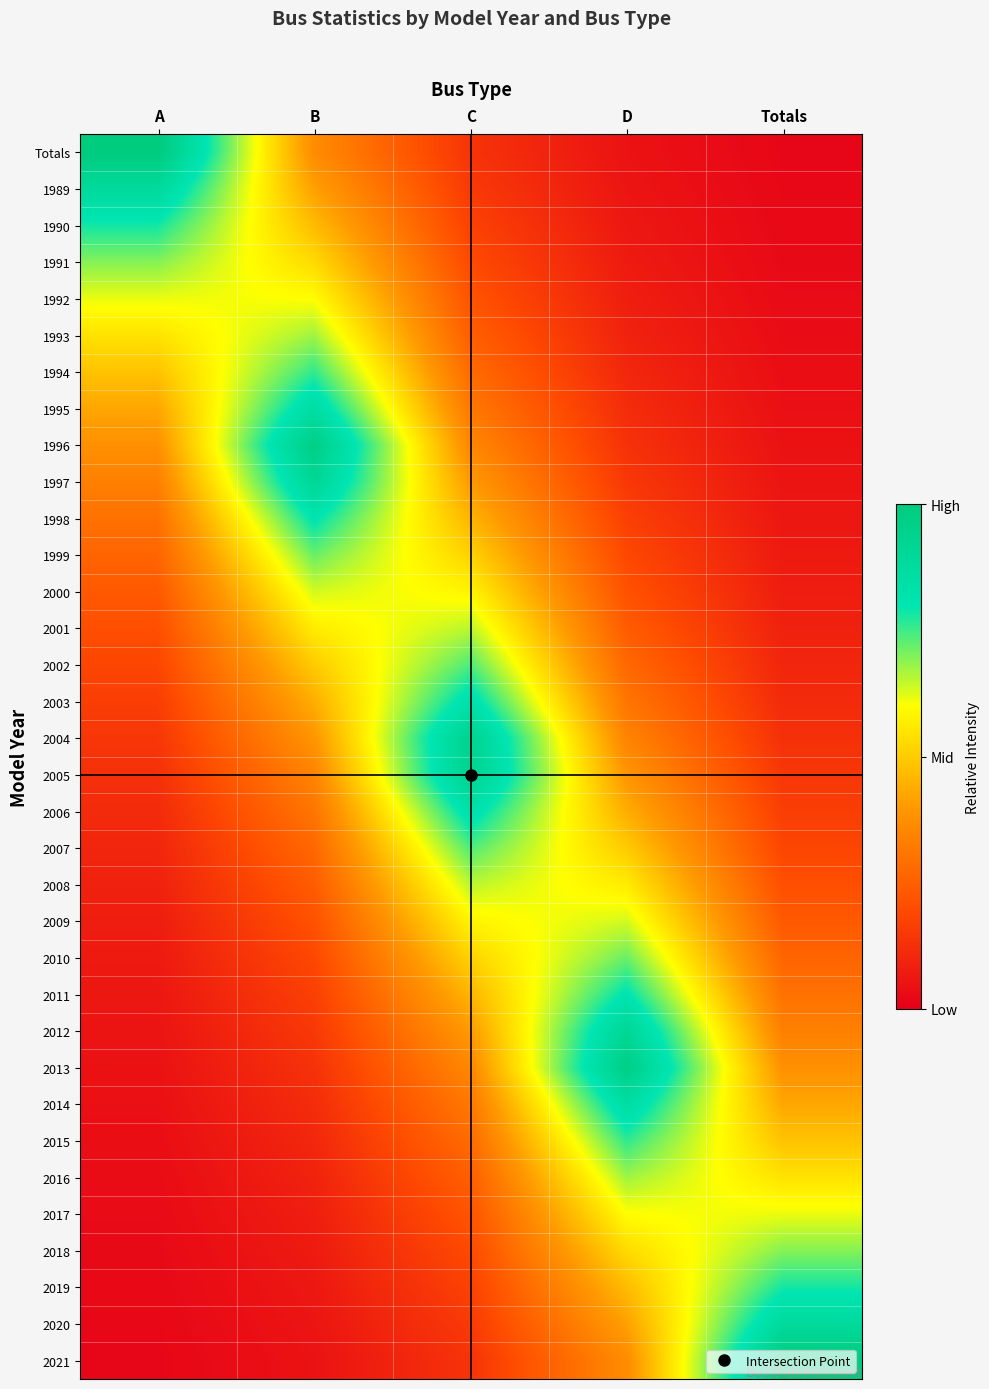

At which category does the chart reach its peak across all series?

A